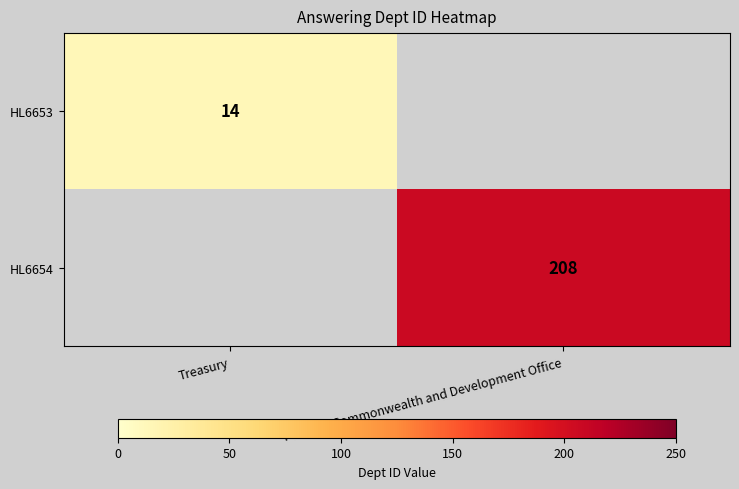

True or false: HL6654 has a value of 300 at Foreign, Commonwealth and Development Office.

False